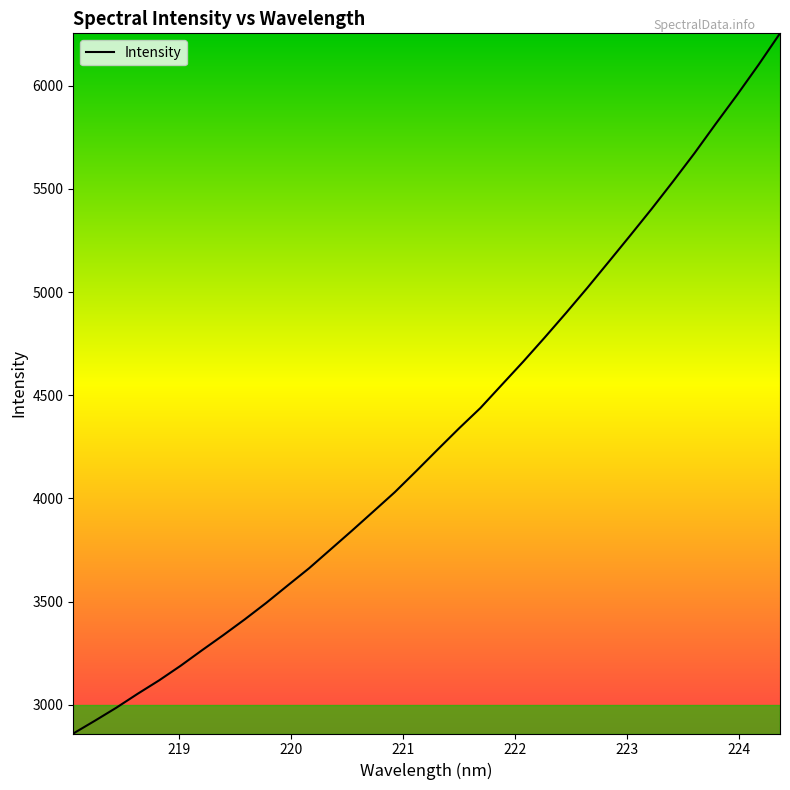

What is the difference between the maximum and minimum values?

3393.8